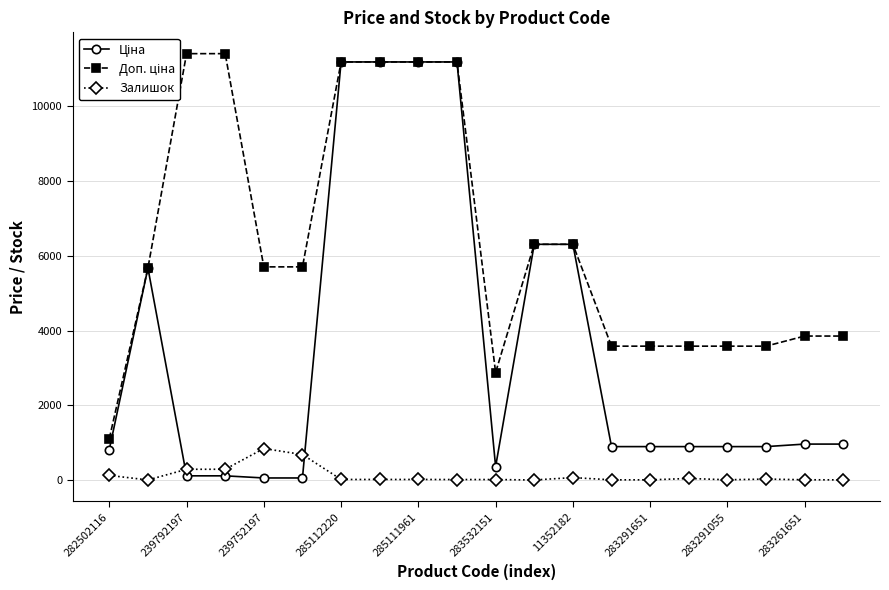

At which category does Залишок reach its first local valley?

239792197